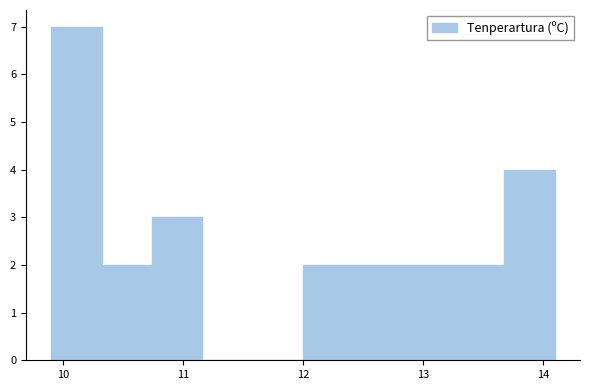

What is the height of the bar covering 9.90 to 10.32 on the x-axis? Neither the bar edges nor the heights are printed on the chart, so give them approximately, as read against the axes.

7